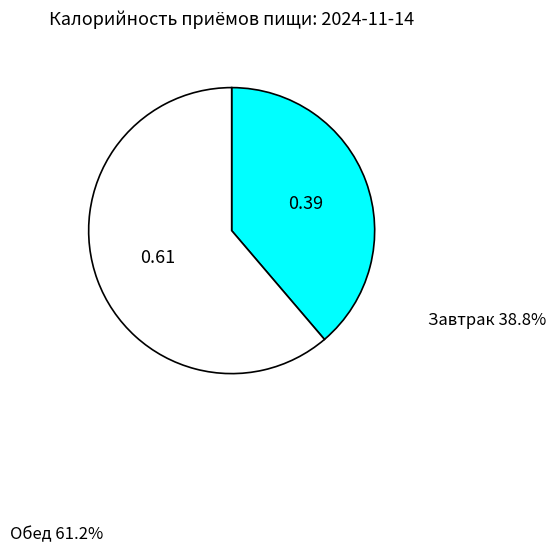

Is there any slice that represents more than half of the pie?

Yes